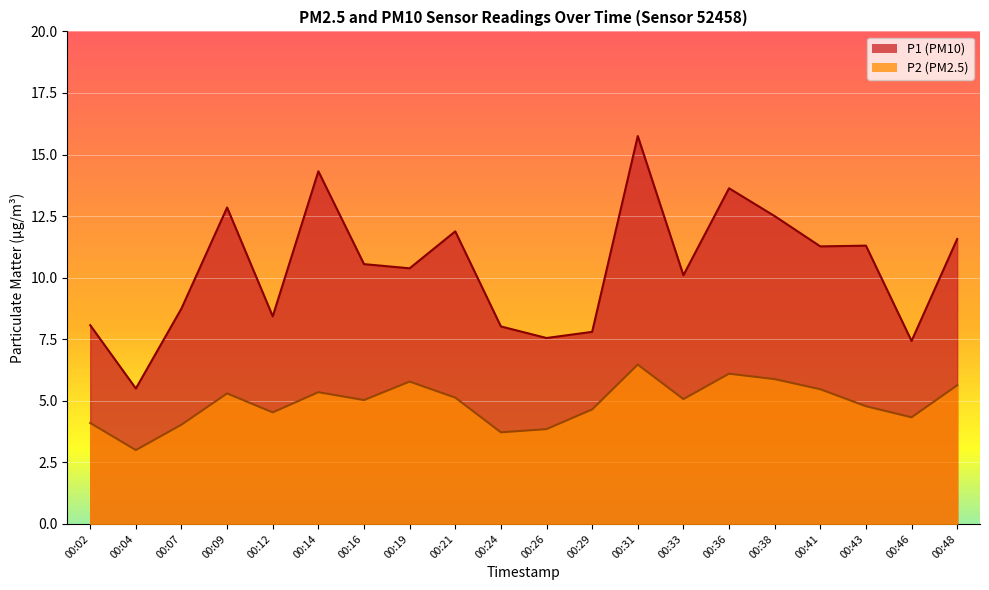

Where is the first local minimum for P1?

00:04